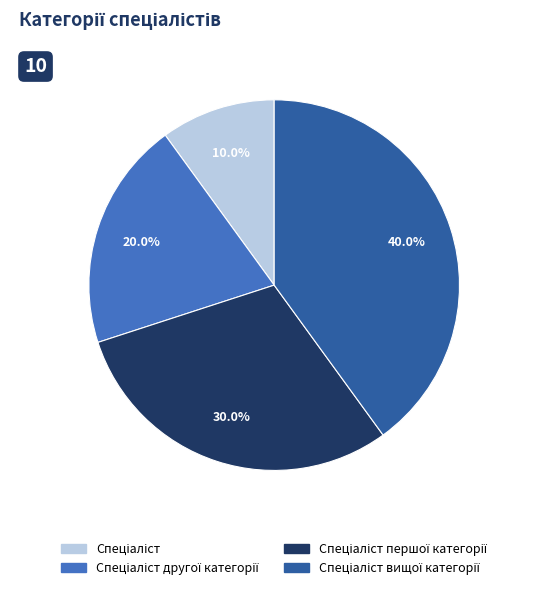

Is there any slice that represents more than half of the pie?

No